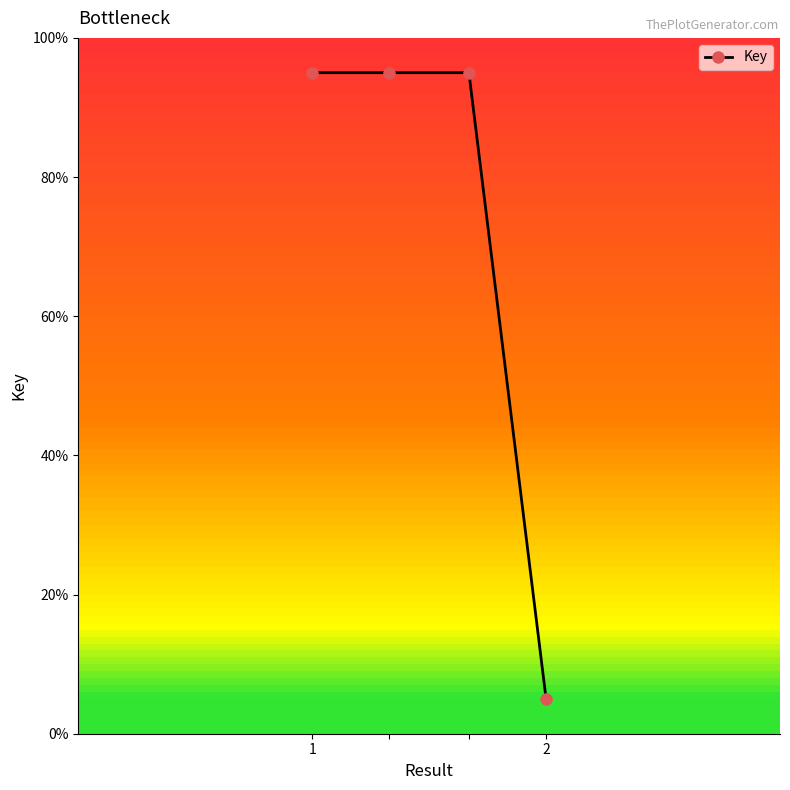

Is this an area chart (filled region under the line)?

No